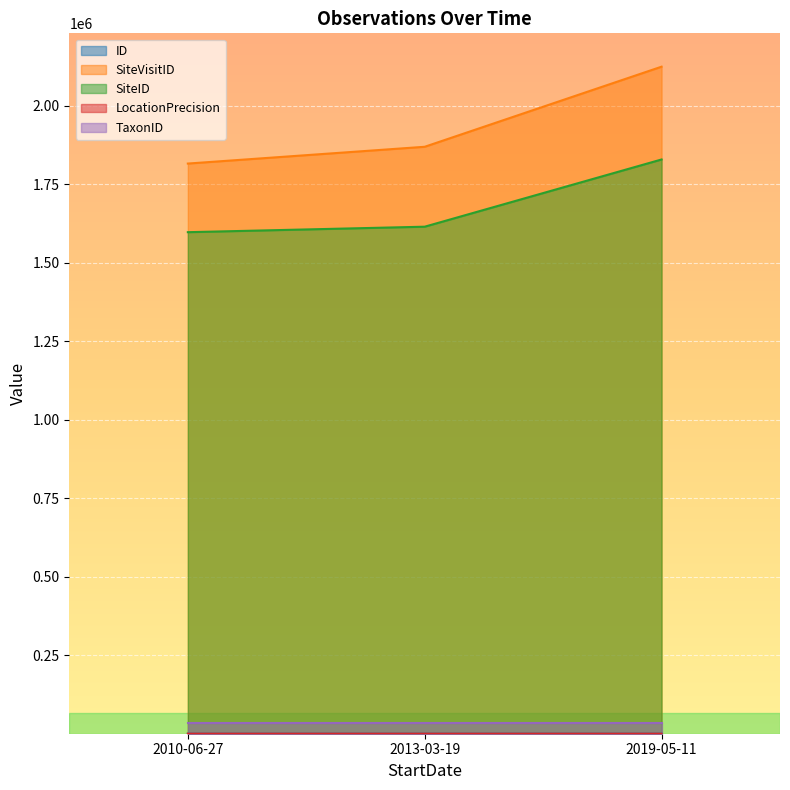

How many categories are shown in the chart?

3